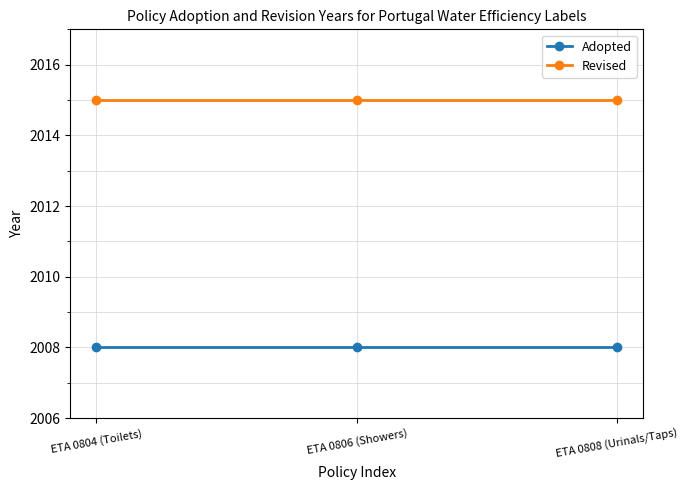

What is the difference between the highest and lowest values at ETA 0804 (Toilets)?

7